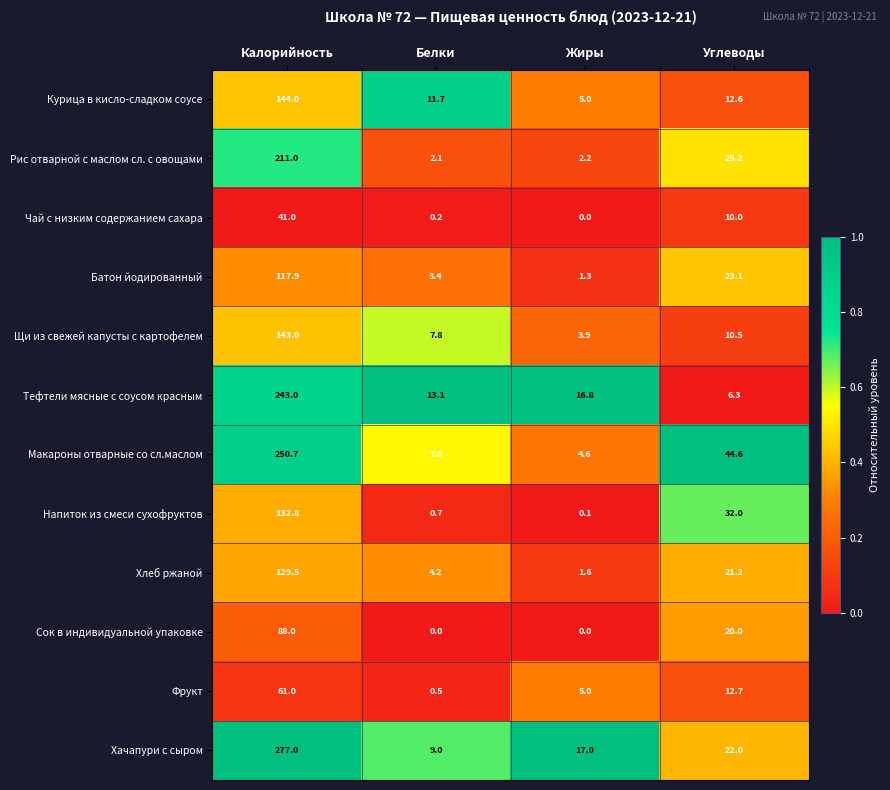

Between Белки and Углеводы, which series saw the biggest shift?

Макароны отварные со сл.маслом